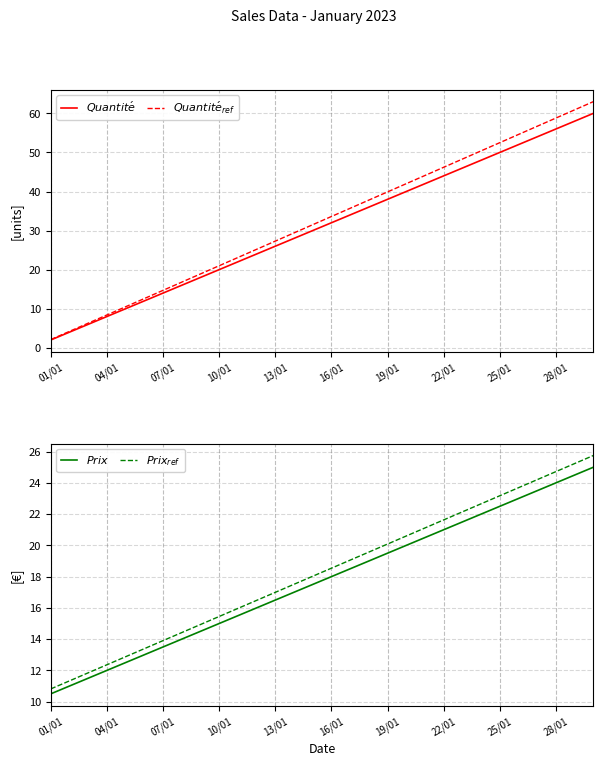

Which series has the largest total across all categories?

$Quantit\acute{e}_{ref}$